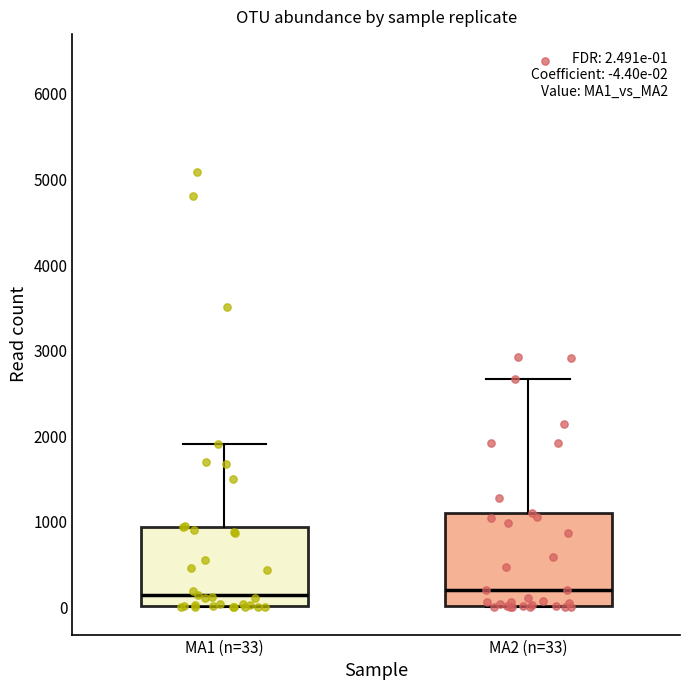

Comparing the boxes themselves (not the whiskers), which one is the tallest?

MA2 (n=33)